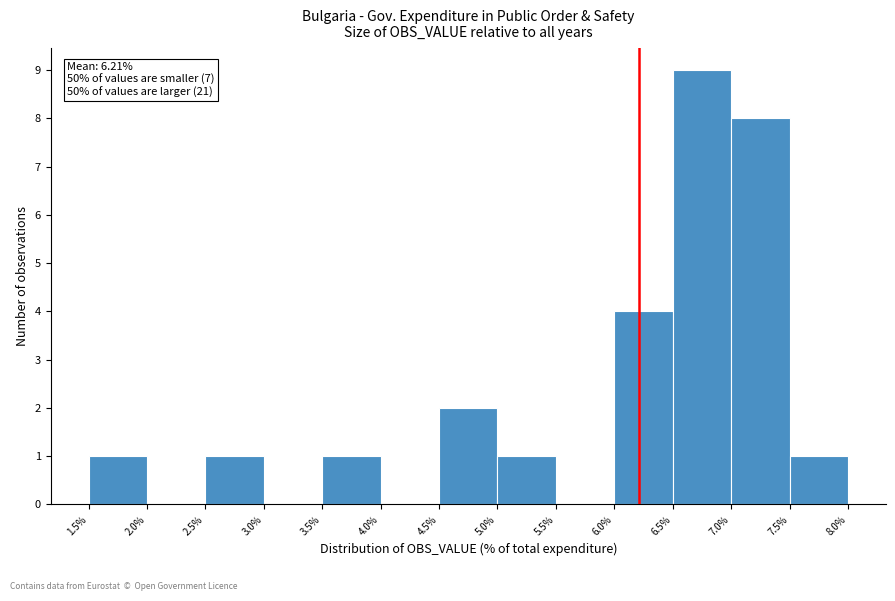

Over which range of the x-axis is the bar tallest?

6.5% to 7.0%